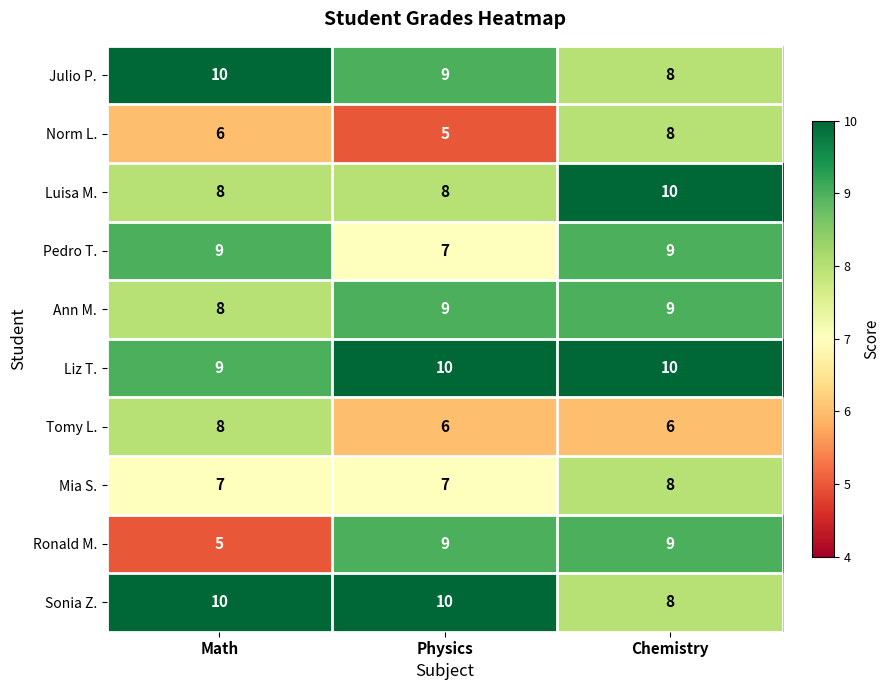

Which series has the largest total across all categories?

Liz T.